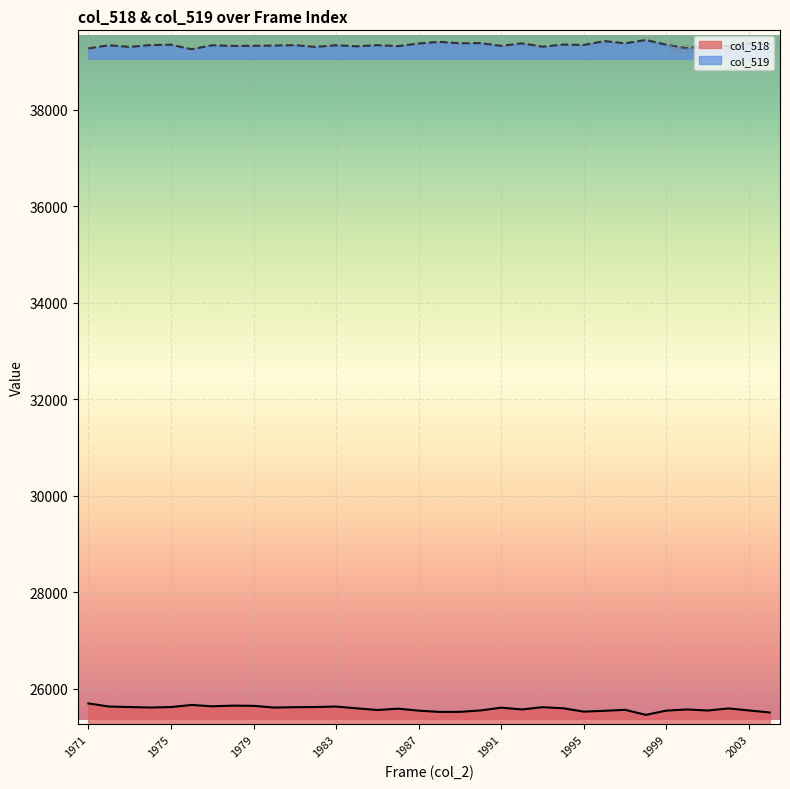

True or false: col_518 and col_519 intersect in this chart.

False